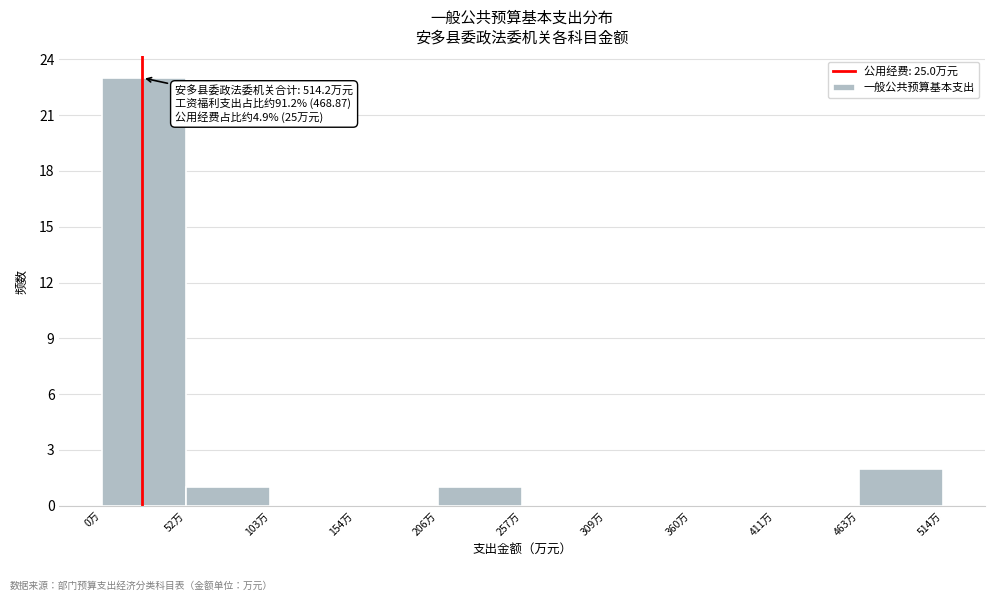

Which range on the x-axis has the tallest bar?

0 to 50